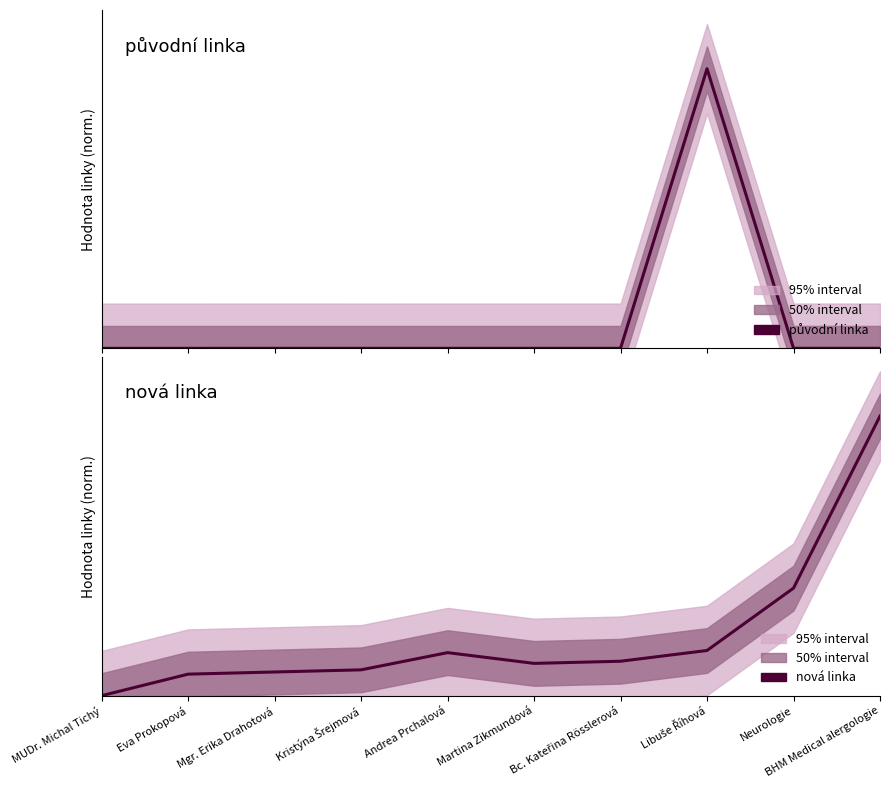

True or false: nová linka has a value of 0.0 at Eva Prokopová.

False